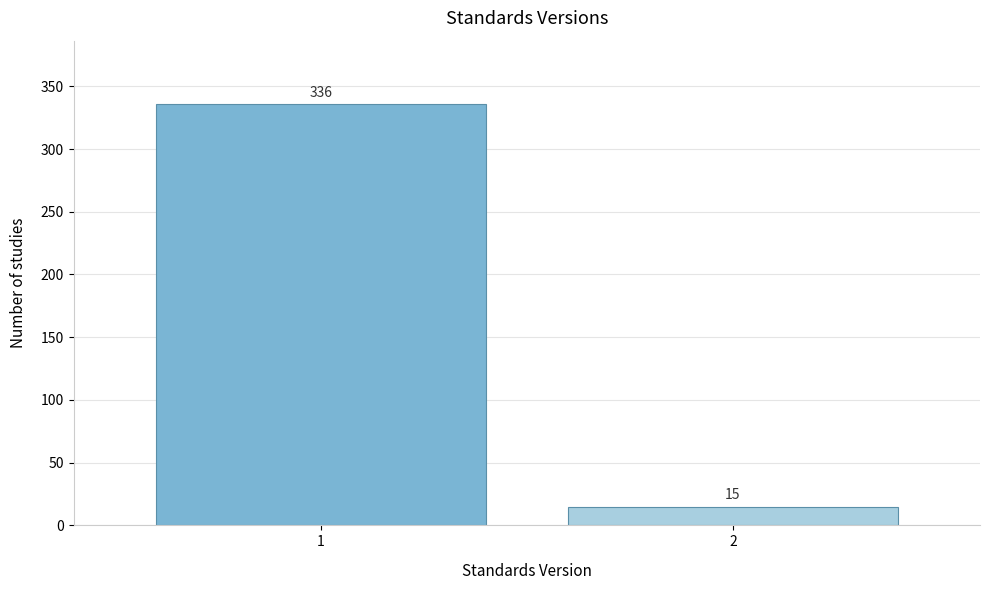

Reading right to left, extract all data points from this chart.

2=15	1=336